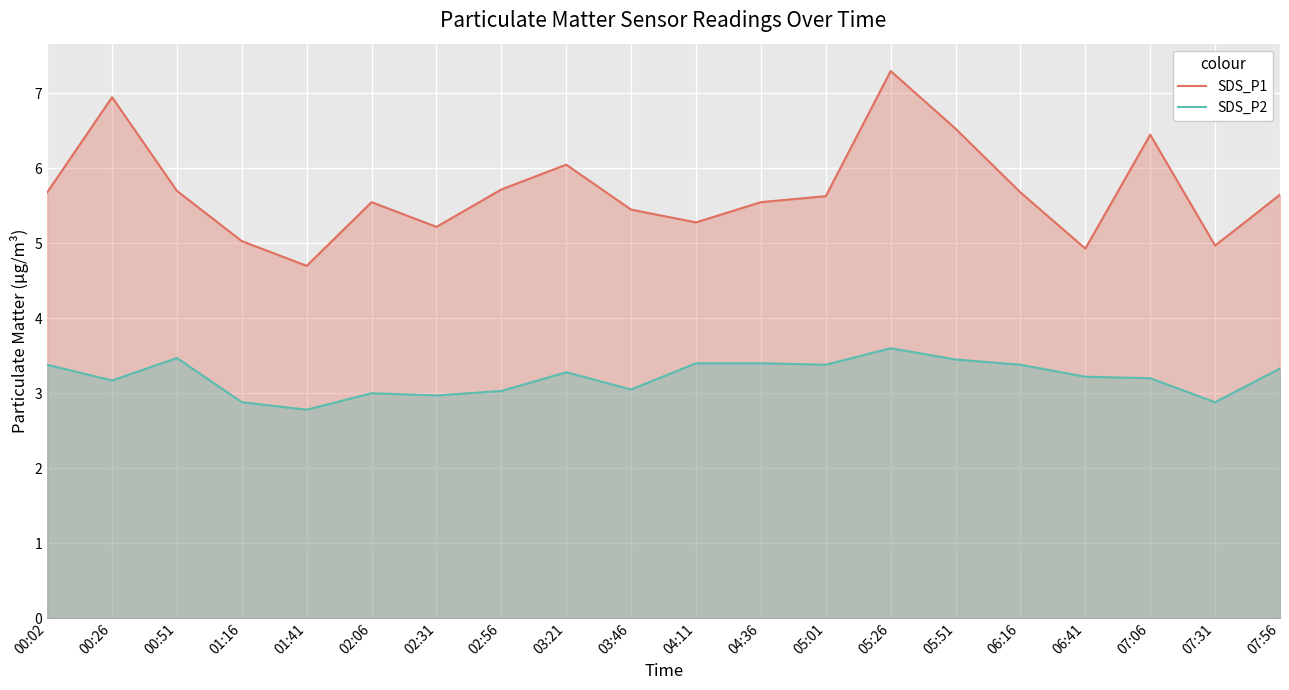

True or false: SDS_P1 and SDS_P2 cross at least once.

False